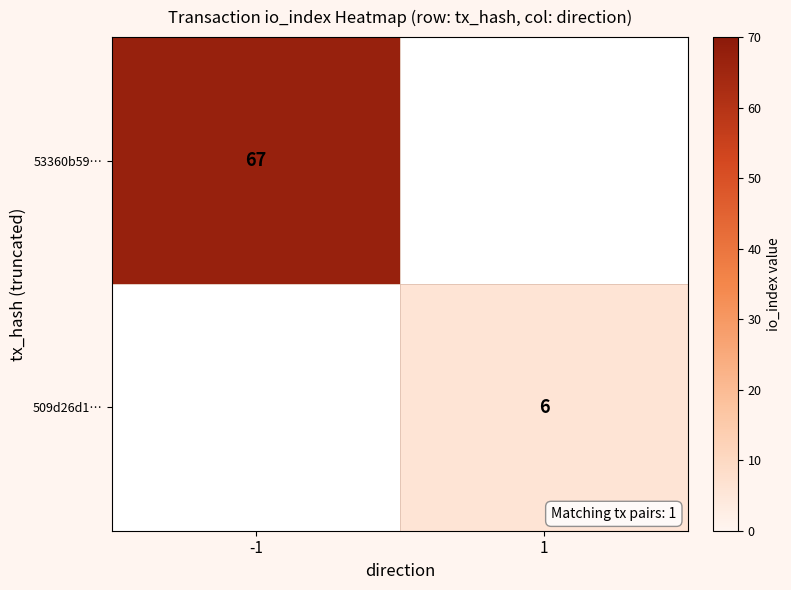

The 53360b59… series shows 40 at -1. True or false?

False